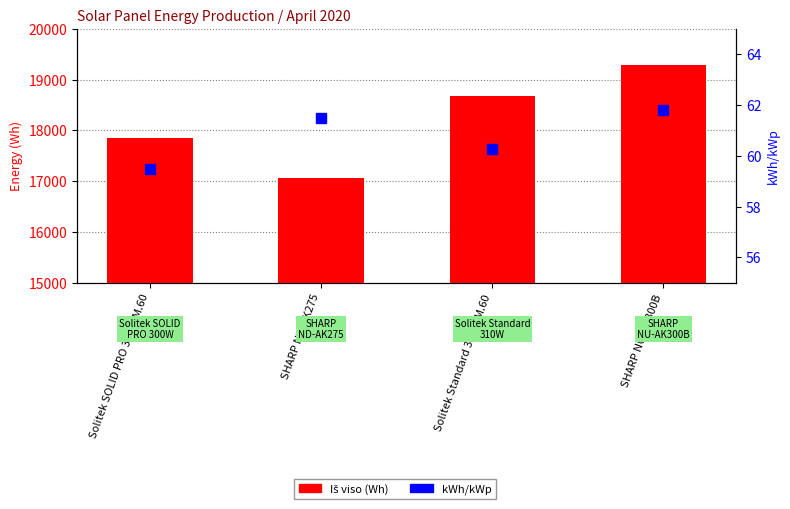

Is it true that Iš viso (Wh) equals 27523.1 at SHARP NU-AK300B?

False